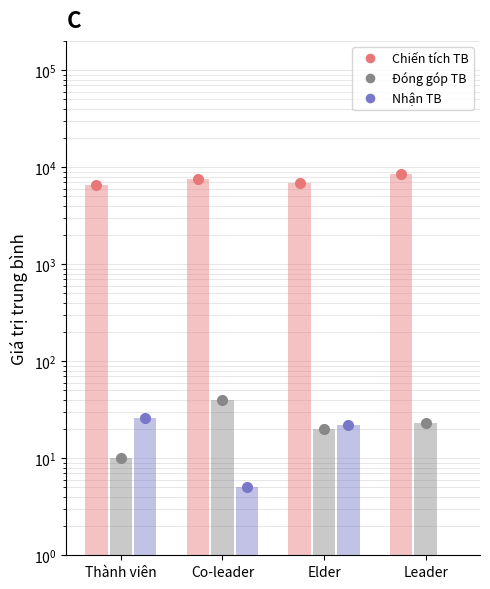

At how many categories does at least one series exceed 5844?

4